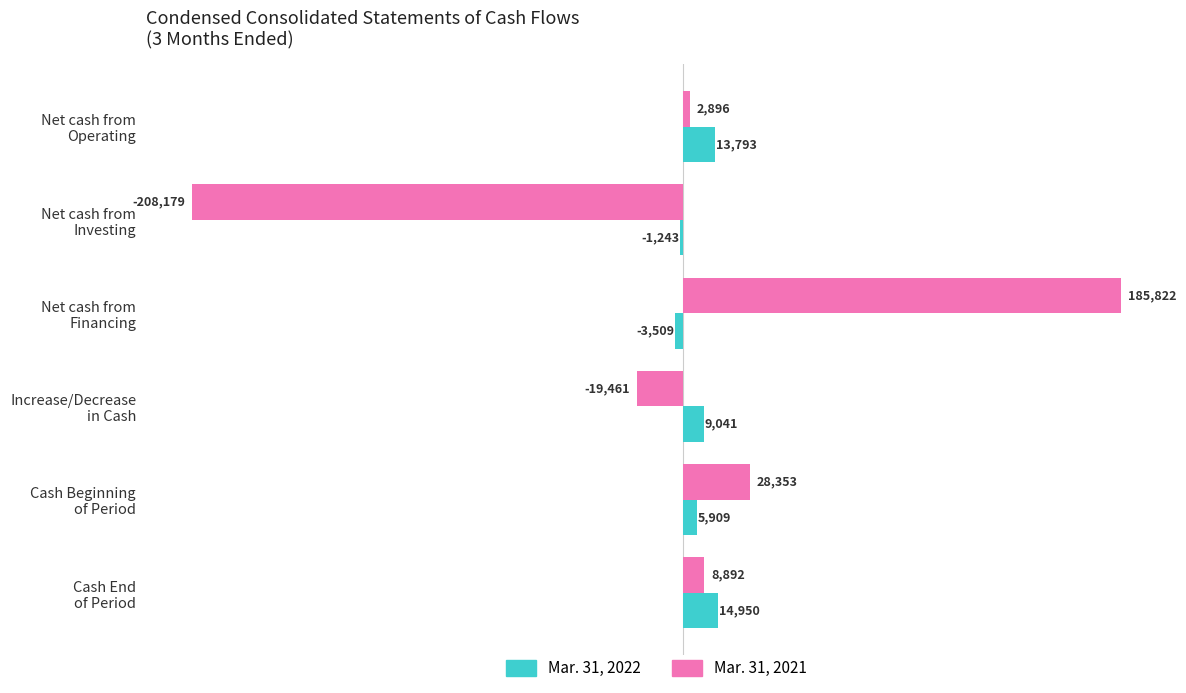

Which series has the largest total across all categories?

Mar. 31, 2022